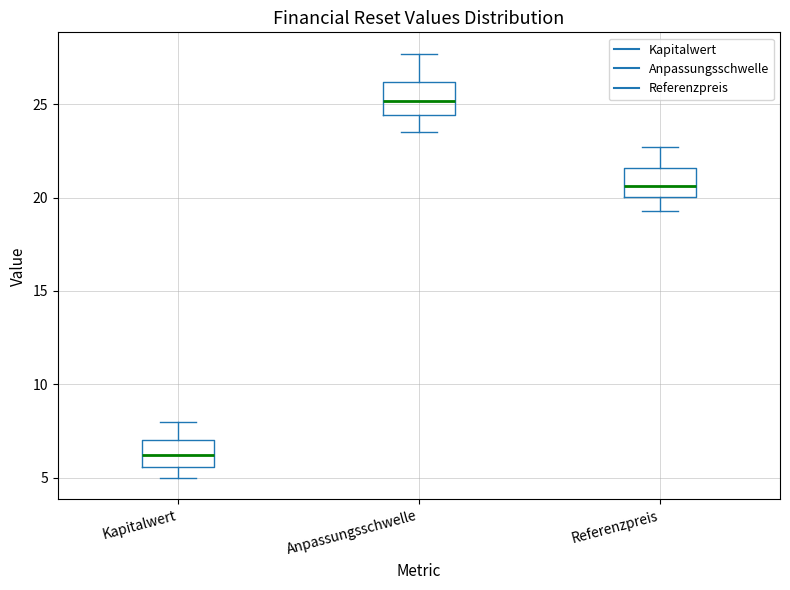

Reading left to right, transcribe this box plot: for each box, give where its median line is, the range the box spans, and where its two whiskers end, as read against the y-axis. The values are not printed on the chart, so give them approximately, as read against the axis.

Kapitalwert: median 6.0, box 5.5 to 7.0, whiskers 5.0 to 8.0
Anpassungsschwelle: median 25.0, box 24.5 to 26.0, whiskers 23.5 to 27.5
Referenzpreis: median 20.5, box 20.0 to 21.5, whiskers 19.5 to 22.5